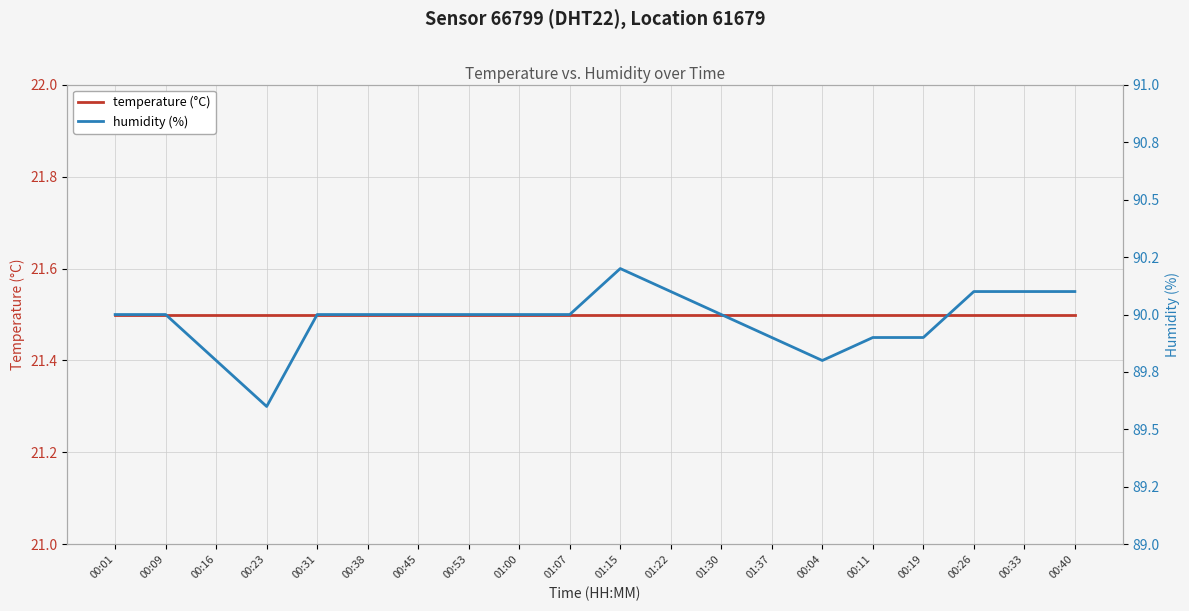

What is the label of the 2nd point from the left?

00:09